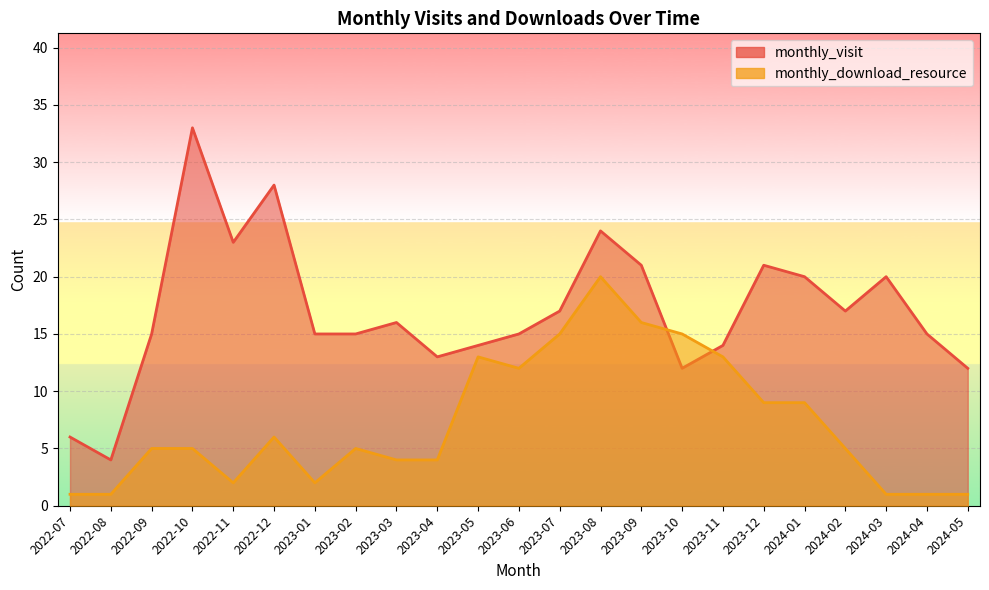

How many lines are shown in the chart?

2